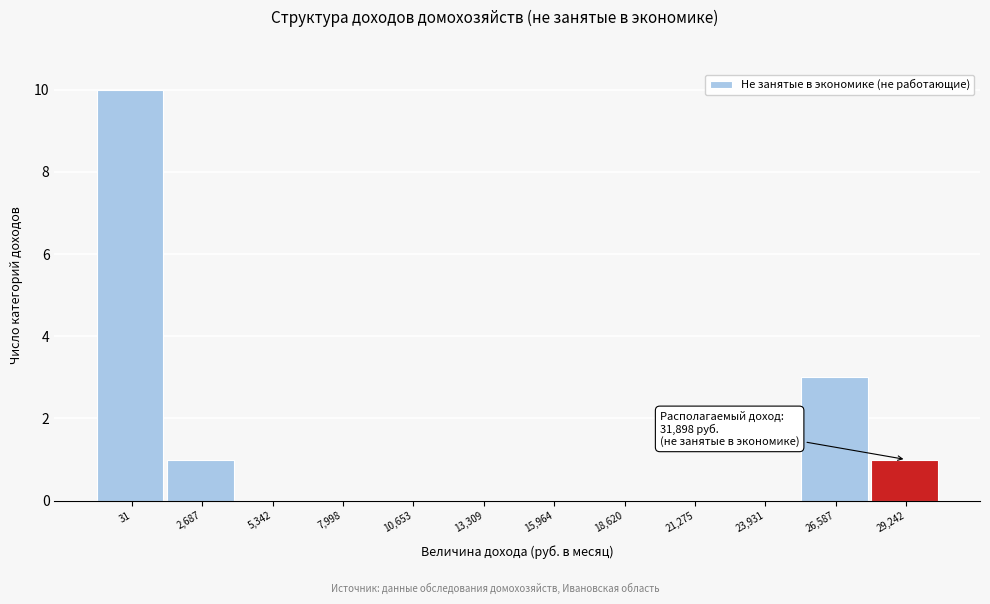

Reading left to right, what are all the values shown in this chart?

31=10	2,687=1	5,342=0	7,998=0	10,653=0	13,309=0	15,964=0	18,620=0	21,275=0	23,931=0	26,587=3	29,242=1